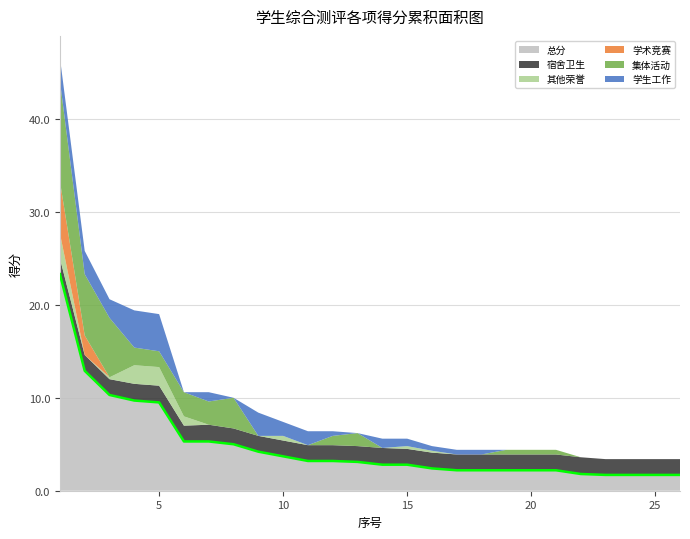

What is the approximate value of 学生工作 at 2?

2.5